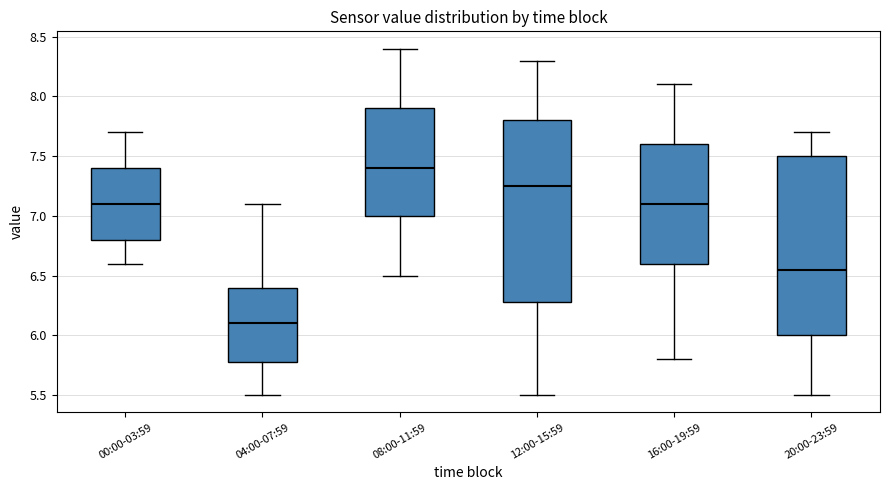

Where does the median line of the box for 12:00-15:59 sit on the y-axis? The values are not printed on the chart, so give them approximately, as read against the axis.

7.25